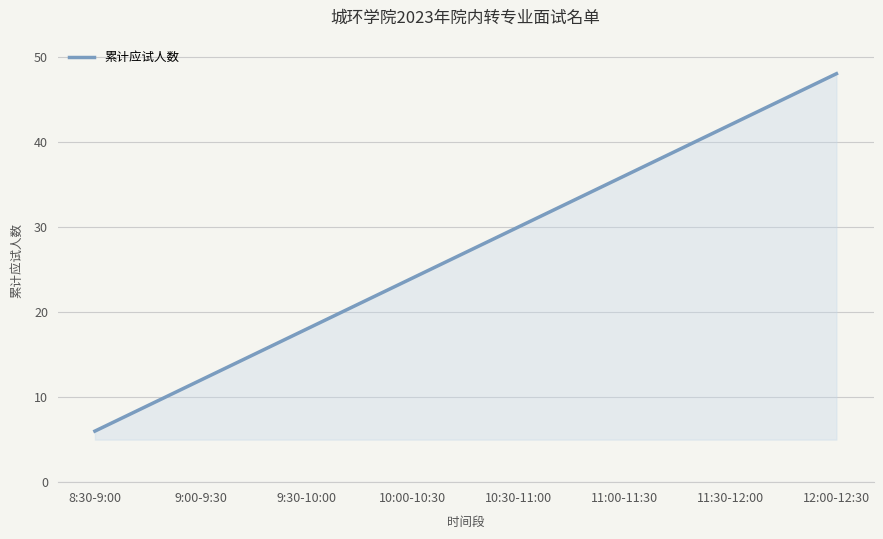

What is the sum of all values?

216